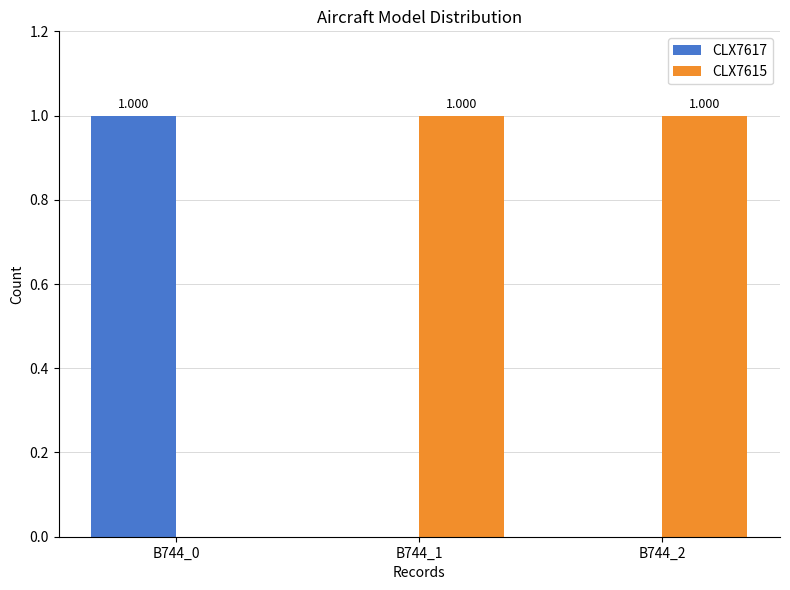

Which series has the largest total across all categories?

CLX7615